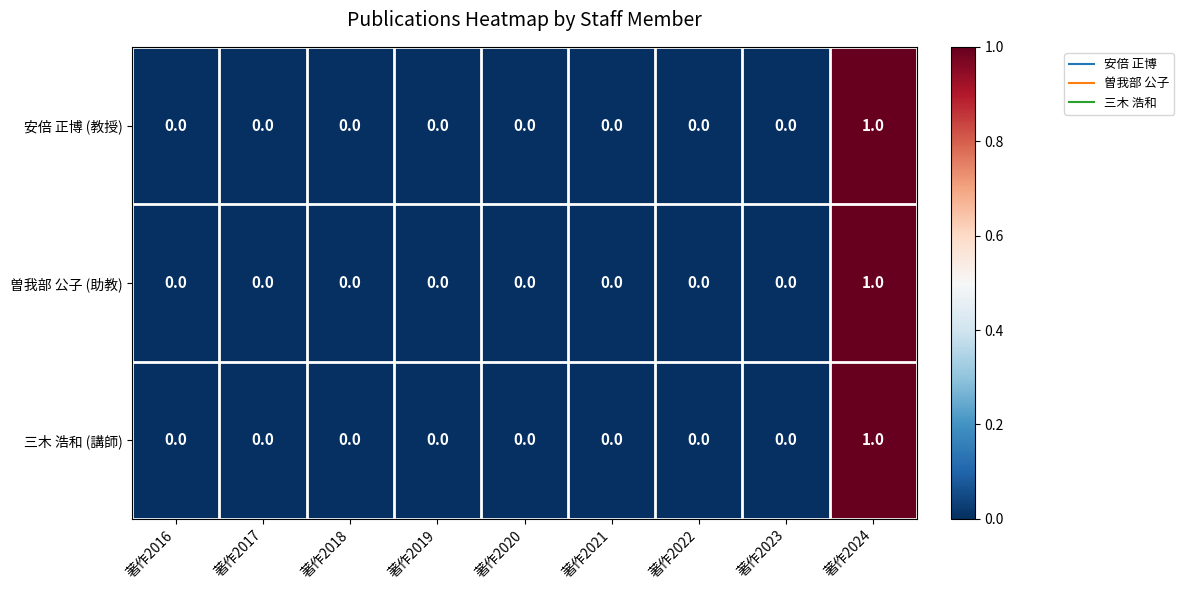

Reading left to right, transcribe all the data shown in this chart.

安倍 正博 (教授): 著作2016=0	著作2017=0	著作2018=0	著作2019=0	著作2020=0	著作2021=0	著作2022=0	著作2023=0	著作2024=1
曽我部 公子 (助教): 著作2016=0	著作2017=0	著作2018=0	著作2019=0	著作2020=0	著作2021=0	著作2022=0	著作2023=0	著作2024=1
三木 浩和 (講師): 著作2016=0	著作2017=0	著作2018=0	著作2019=0	著作2020=0	著作2021=0	著作2022=0	著作2023=0	著作2024=1